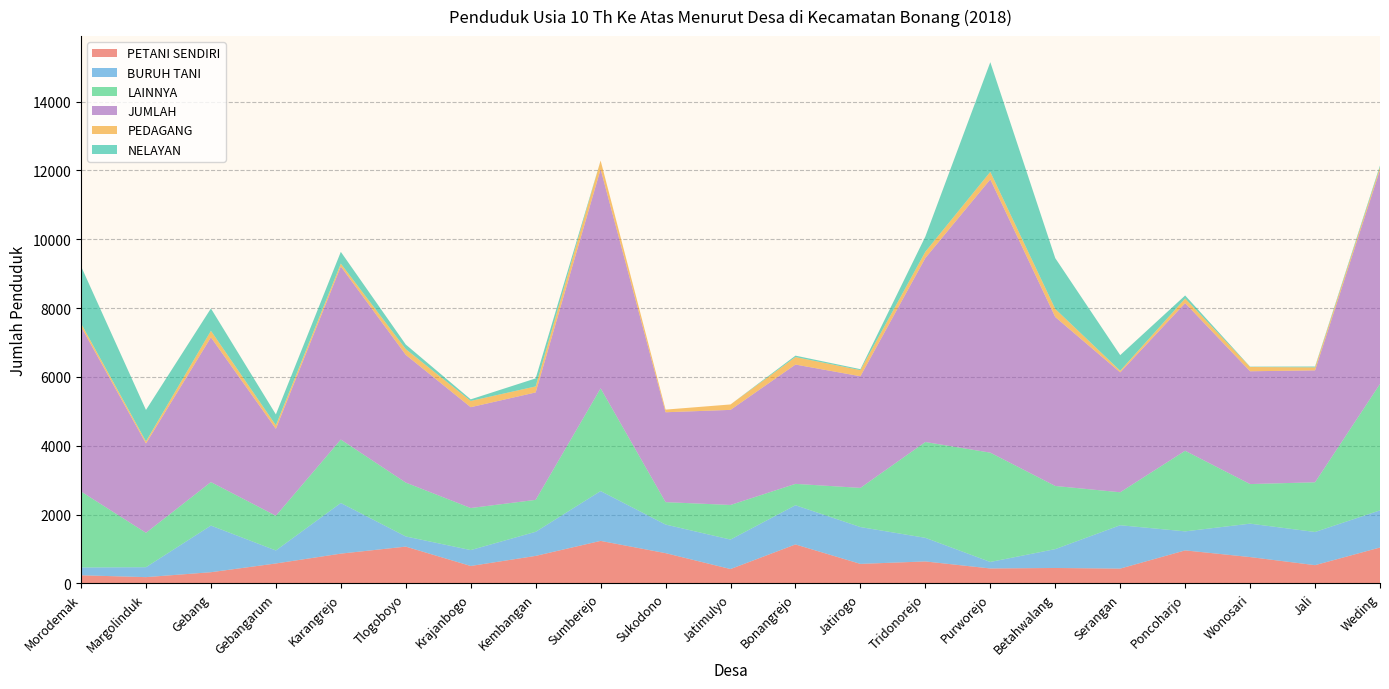

Reading left to right, transcribe all the data shown in this chart.

PETANI SENDIRI: Morodemak=237	Margolinduk=183	Gebang=326	Gebangarum=580	Karangrejo=866	Tlogoboyo=1070	Krajanbogo=507	Kembangan=800	Sumberejo=1236	Sukodono=880	Jatimulyo=418	Bonangrejo=1133	Jatirogo=568	Tridonorejo=639	Purworejo=435	Betahwalang=449	Serangan=431	Poncoharjo=960	Wonosari=766	Jali=531	Weding=1044
BURUH TANI: Morodemak=227	Margolinduk=289	Gebang=1355	Gebangarum=378	Karangrejo=1471	Tlogoboyo=295	Krajanbogo=462	Kembangan=700	Sumberejo=1448	Sukodono=831	Jatimulyo=857	Bonangrejo=1139	Jatirogo=1070	Tridonorejo=686	Purworejo=189	Betahwalang=548	Serangan=1260	Poncoharjo=553	Wonosari=971	Jali=964	Weding=1079
LAINNYA: Morodemak=2208	Margolinduk=999	Gebang=1264	Gebangarum=1009	Karangrejo=1844	Tlogoboyo=1565	Krajanbogo=1222	Kembangan=928	Sumberejo=2985	Sukodono=651	Jatimulyo=1005	Bonangrejo=621	Jatirogo=1138	Tridonorejo=2784	Purworejo=3176	Betahwalang=1835	Serangan=958	Poncoharjo=2342	Wonosari=1150	Jali=1444	Weding=3673
JUMLAH: Morodemak=4789	Margolinduk=2596	Gebang=4205	Gebangarum=2525	Karangrejo=5027	Tlogoboyo=3711	Krajanbogo=2929	Kembangan=3121	Sumberejo=6364	Sukodono=2611	Jatimulyo=2762	Bonangrejo=3466	Jatirogo=3243	Tridonorejo=5346	Purworejo=7939	Betahwalang=4908	Serangan=3483	Poncoharjo=4289	Wonosari=3277	Jali=3251	Weding=6219
PEDAGANG: Morodemak=93	Margolinduk=60	Gebang=190	Gebangarum=103	Karangrejo=84	Tlogoboyo=166	Krajanbogo=182	Kembangan=175	Sumberejo=253	Sukodono=77	Jatimulyo=158	Bonangrejo=217	Jatirogo=178	Tridonorejo=182	Purworejo=218	Betahwalang=235	Serangan=47	Poncoharjo=135	Wonosari=124	Jali=87	Weding=78
NELAYAN: Morodemak=1662	Margolinduk=913	Gebang=649	Gebangarum=316	Karangrejo=342	Tlogoboyo=134	Krajanbogo=46	Kembangan=233	Sumberejo=0	Sukodono=0	Jatimulyo=0	Bonangrejo=42	Jatirogo=28	Tridonorejo=442	Purworejo=3187	Betahwalang=1476	Serangan=454	Poncoharjo=87	Wonosari=10	Jali=25	Weding=49